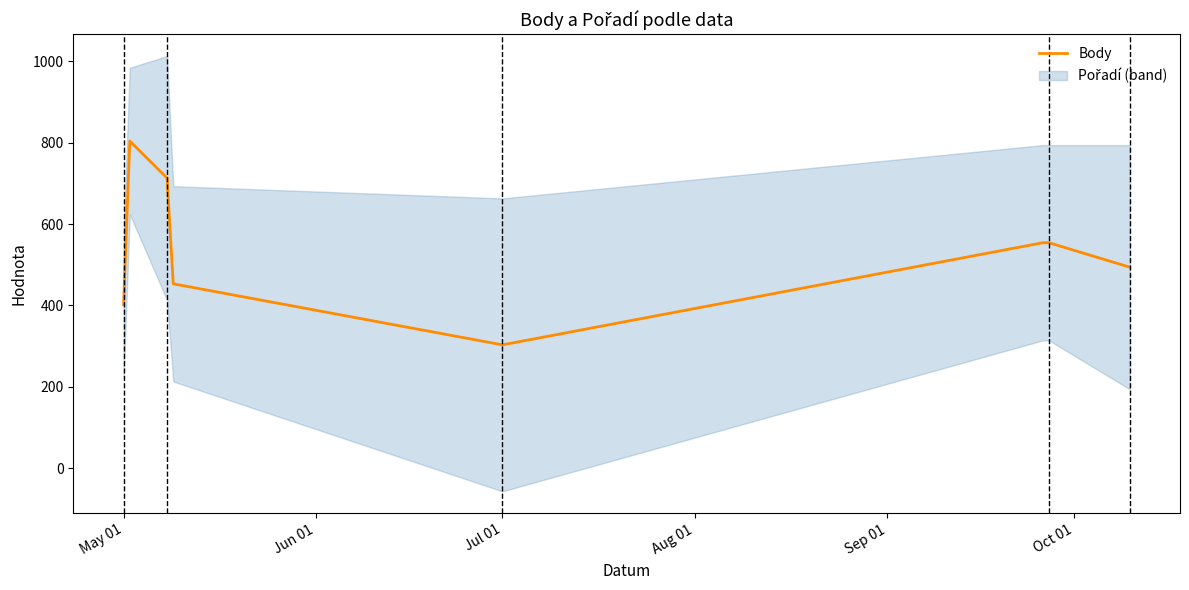

What is the smallest value displayed?

303